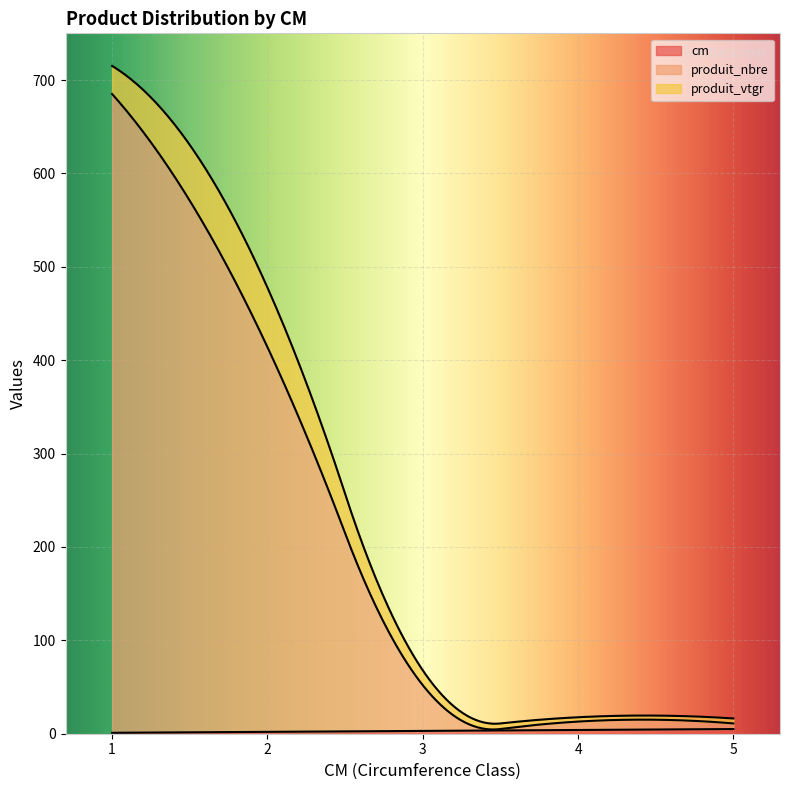

At which label does produit_nbre first exceed 49?

1